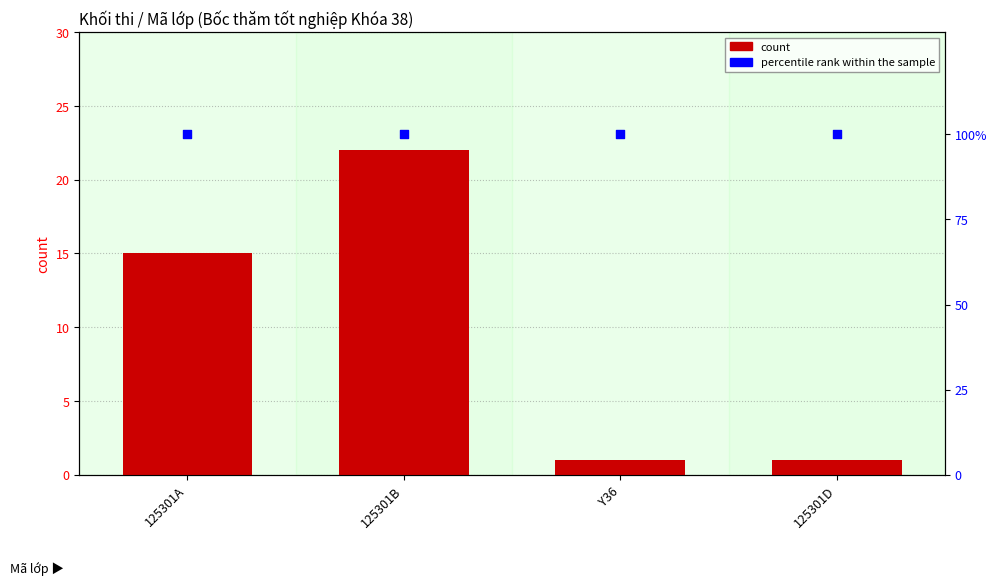

At how many categories does at least one series exceed 66?

4